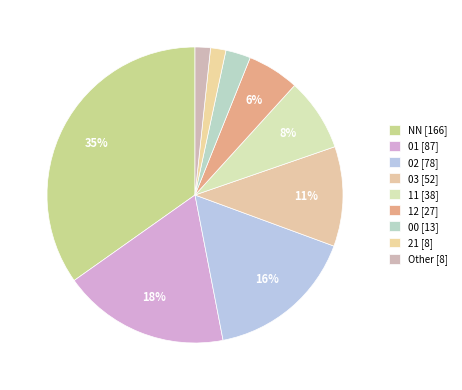

Is there a majority slice in this chart?

No